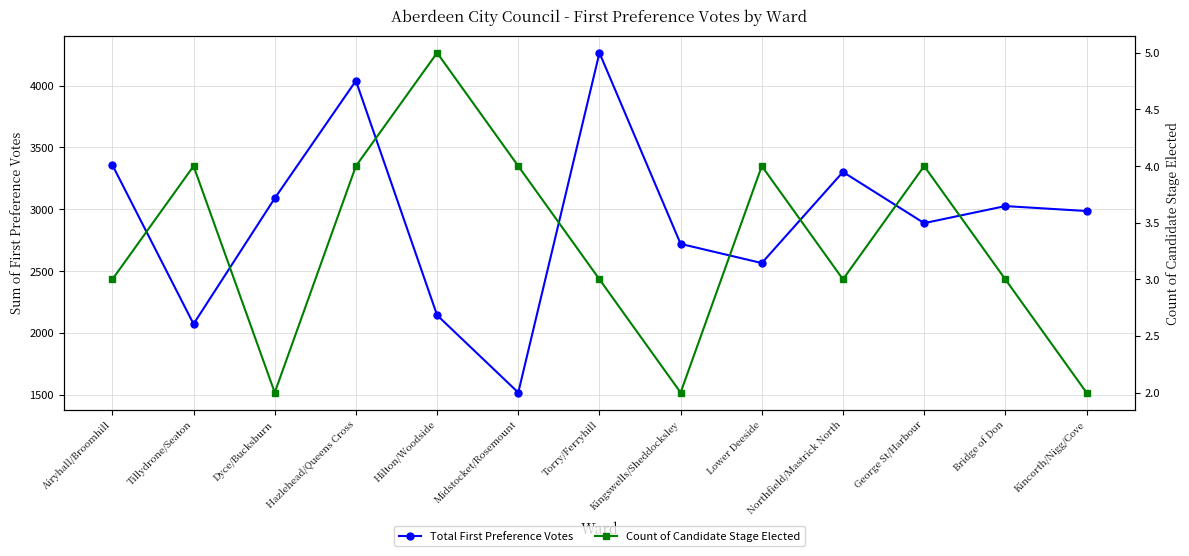

Is it true that Count of Candidate Stage Elected equals 1 at Torry/Ferryhill?

False